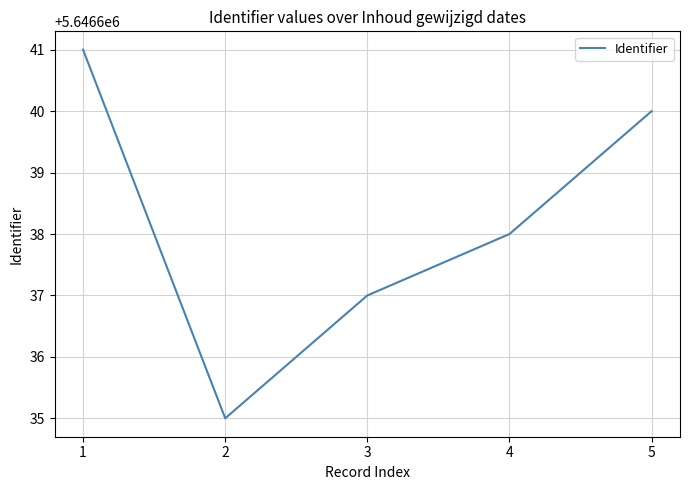

At which label is the value closest to 5646638?

4